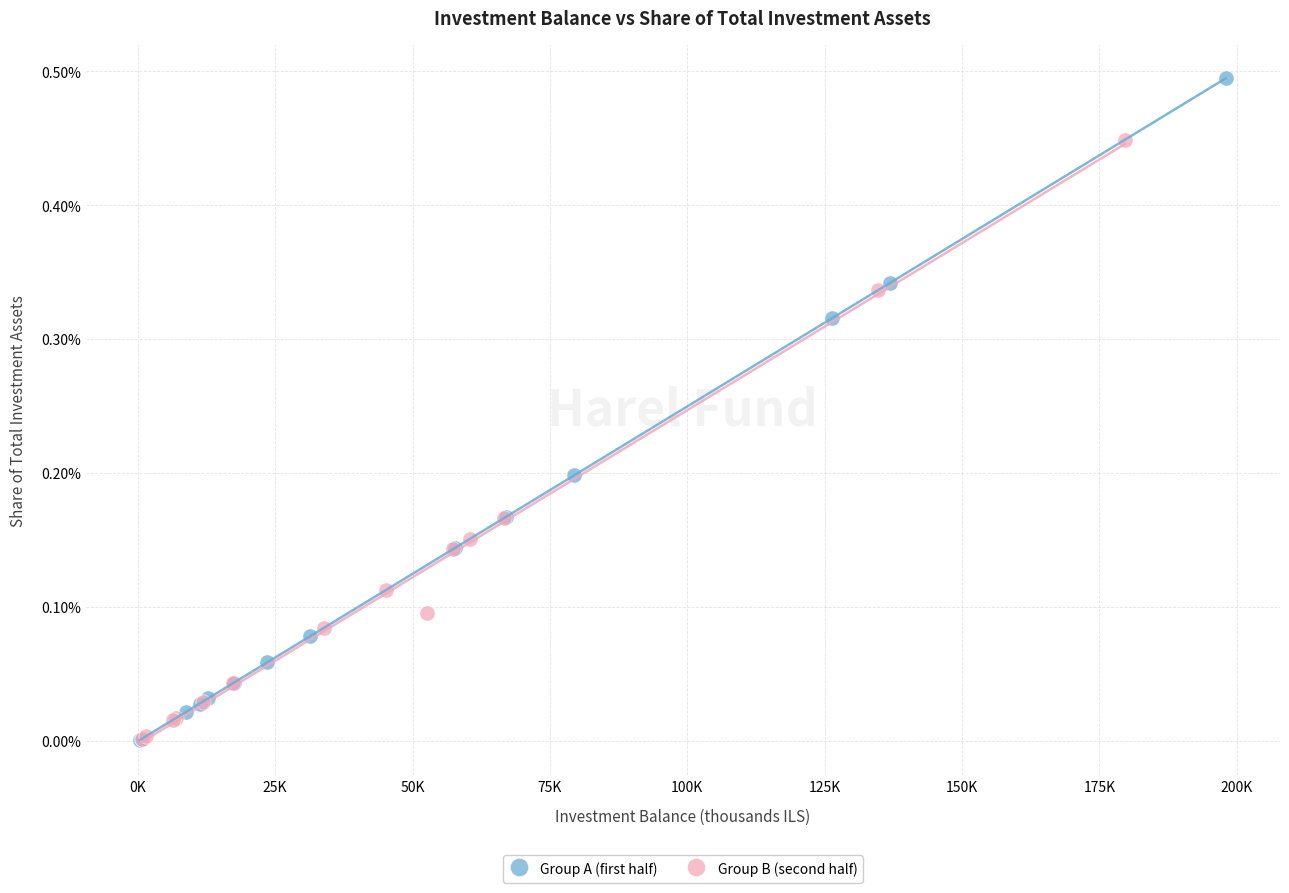

Which series contains the highest Y value?

Group A (first half)